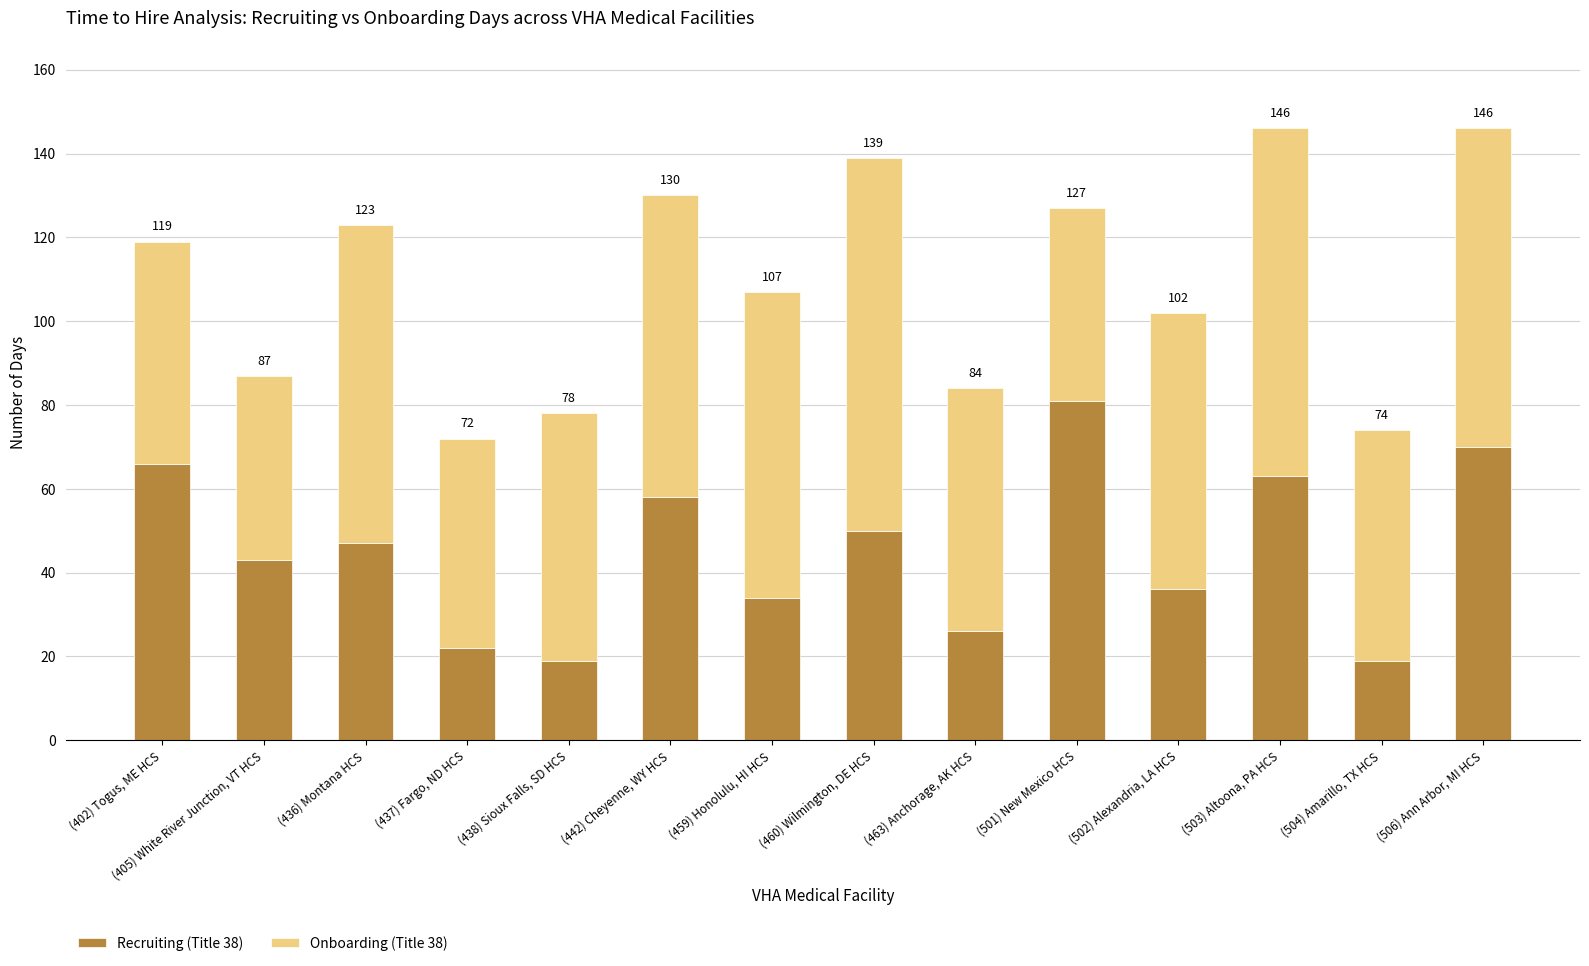

Which series has the largest range (max minus min)?

Recruiting (Title 38)